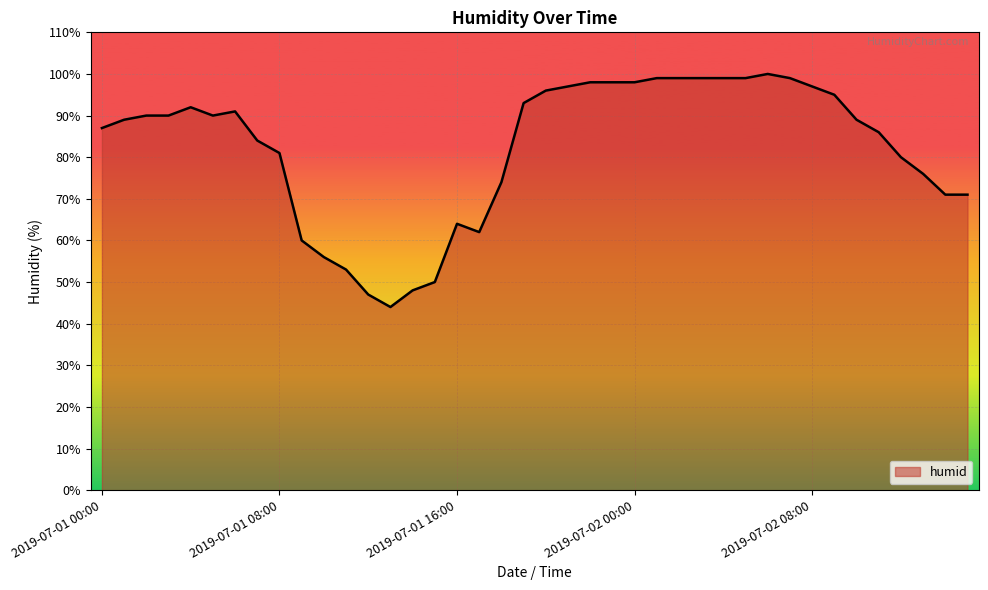

What is the greatest value displayed?

100